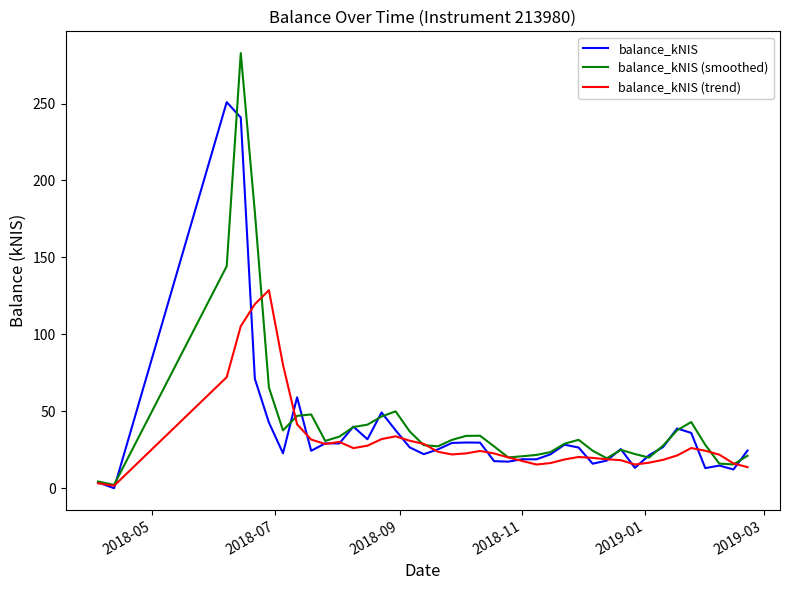

Which series ends up on top after the final intersection of balance_kNIS (smoothed) and balance_kNIS?

balance_kNIS